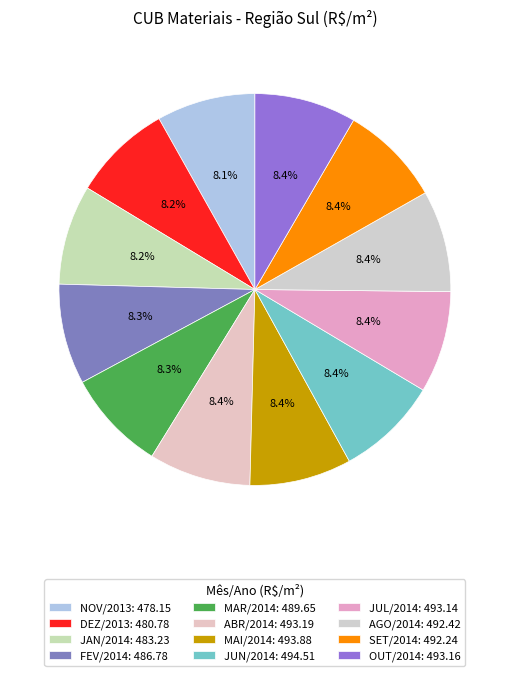

How many slices are in this pie chart?

12